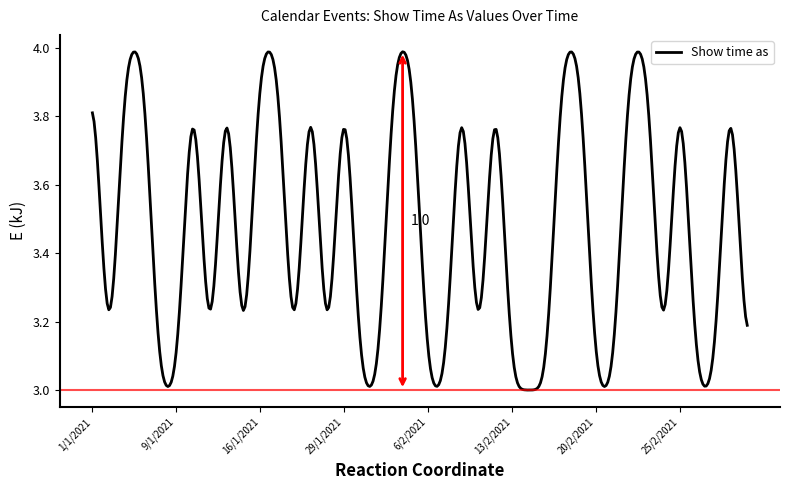

How many lines are shown in the chart?

1